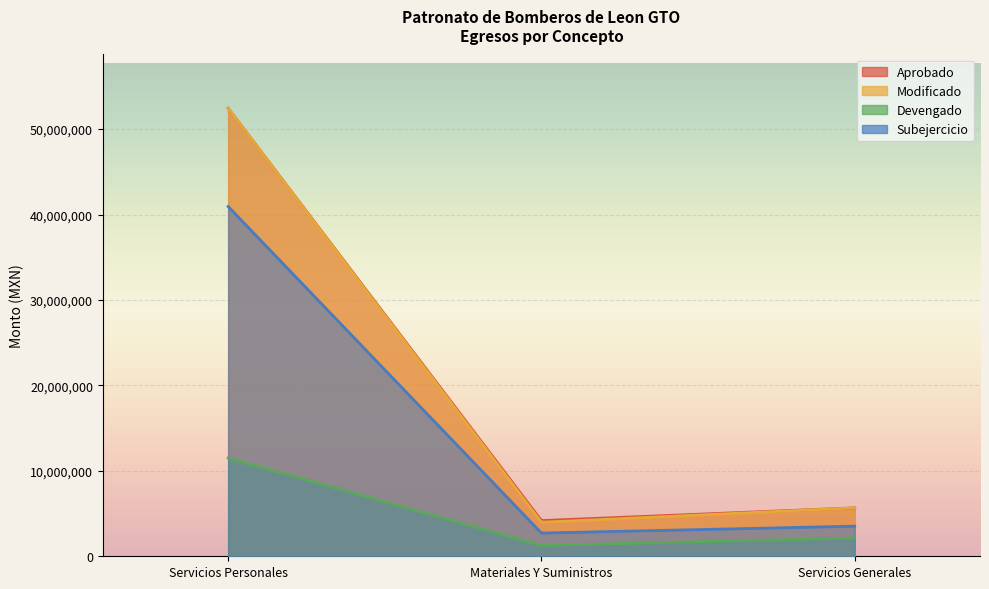

Which series has the largest total across all categories?

Aprobado